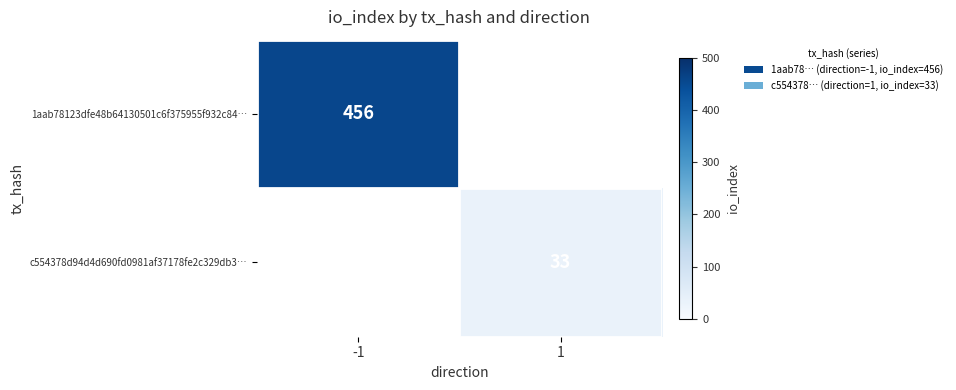

Which has a higher value, 1 or -1?

-1